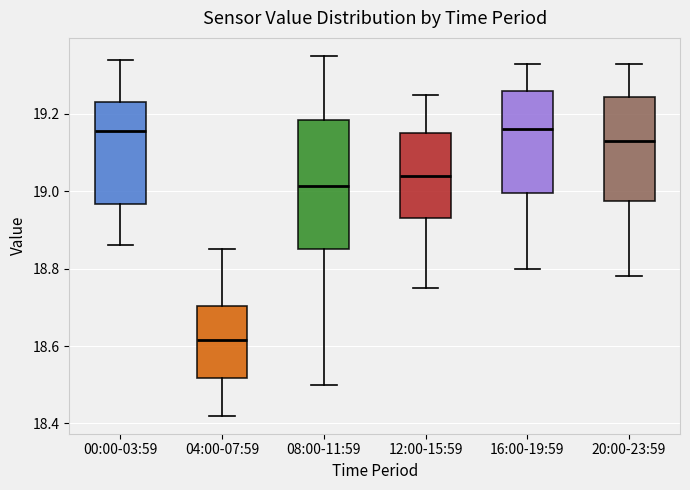

Which box is the tallest, from its lower edge to its upper edge?

08:00-11:59